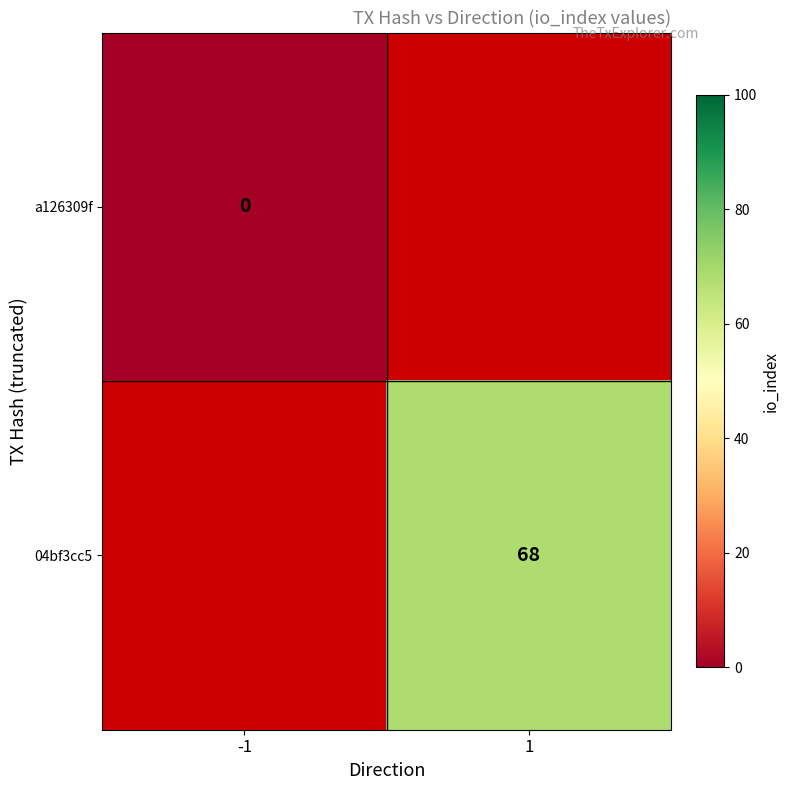

True or false: 04bf3cc5 has a value of 68 at 1.

True